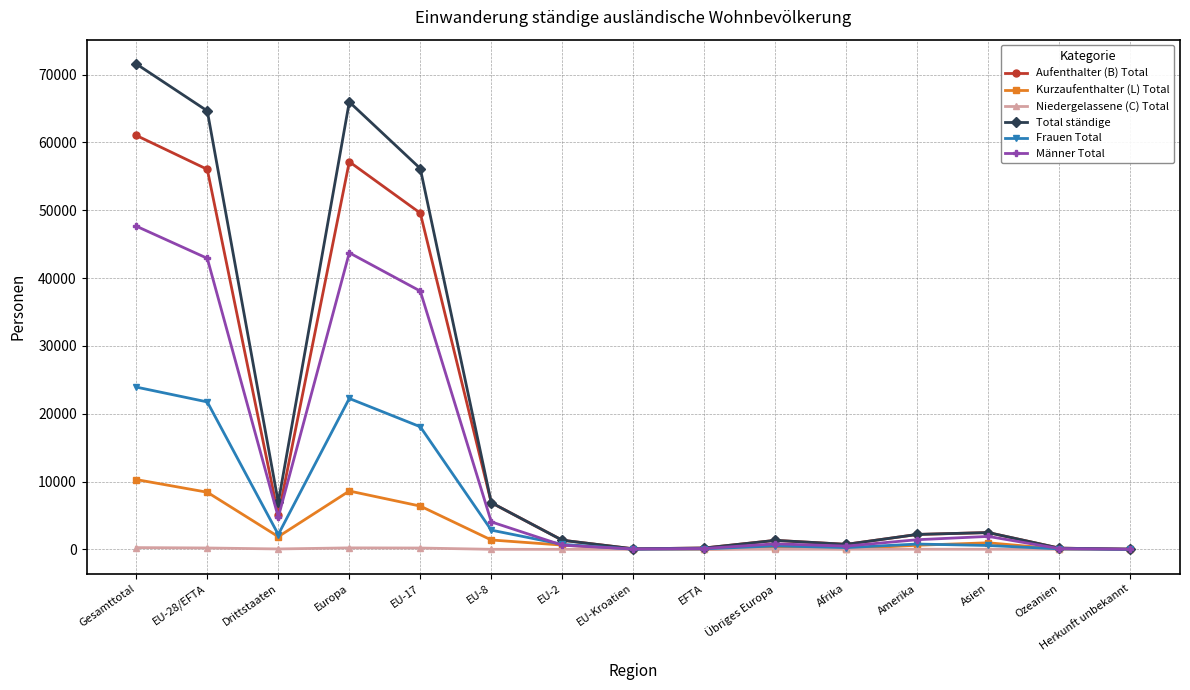

What is the maximum value for Aufenthalter (B) Total?

61032